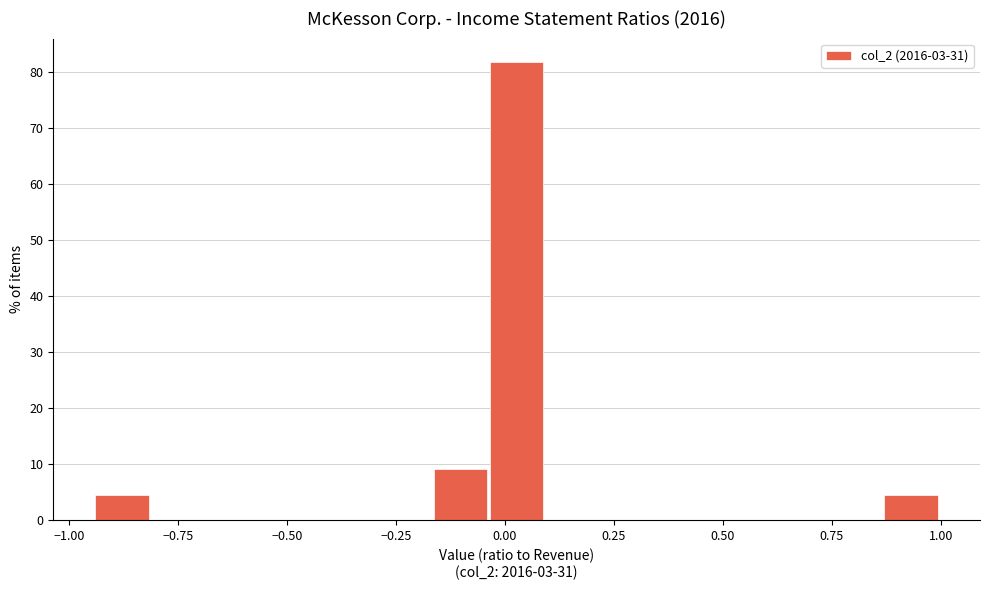

Read against the x-axis, roughly where is the centre of the tallest bar?

0.05